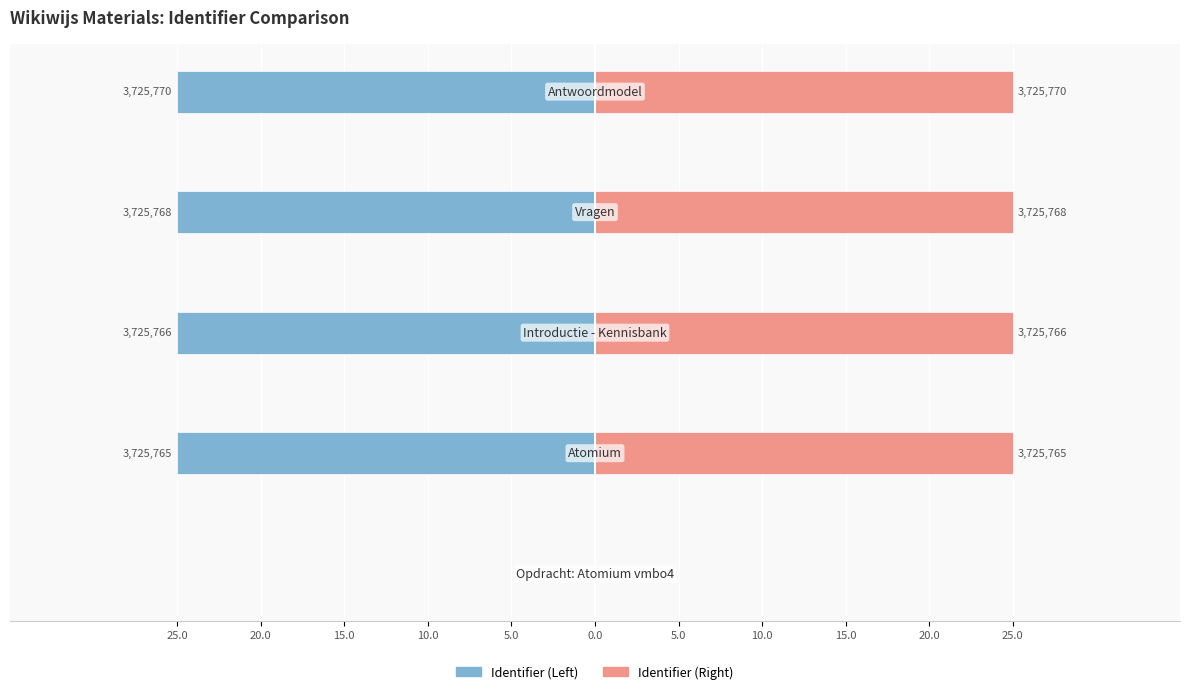

How many data points does each series have?

5